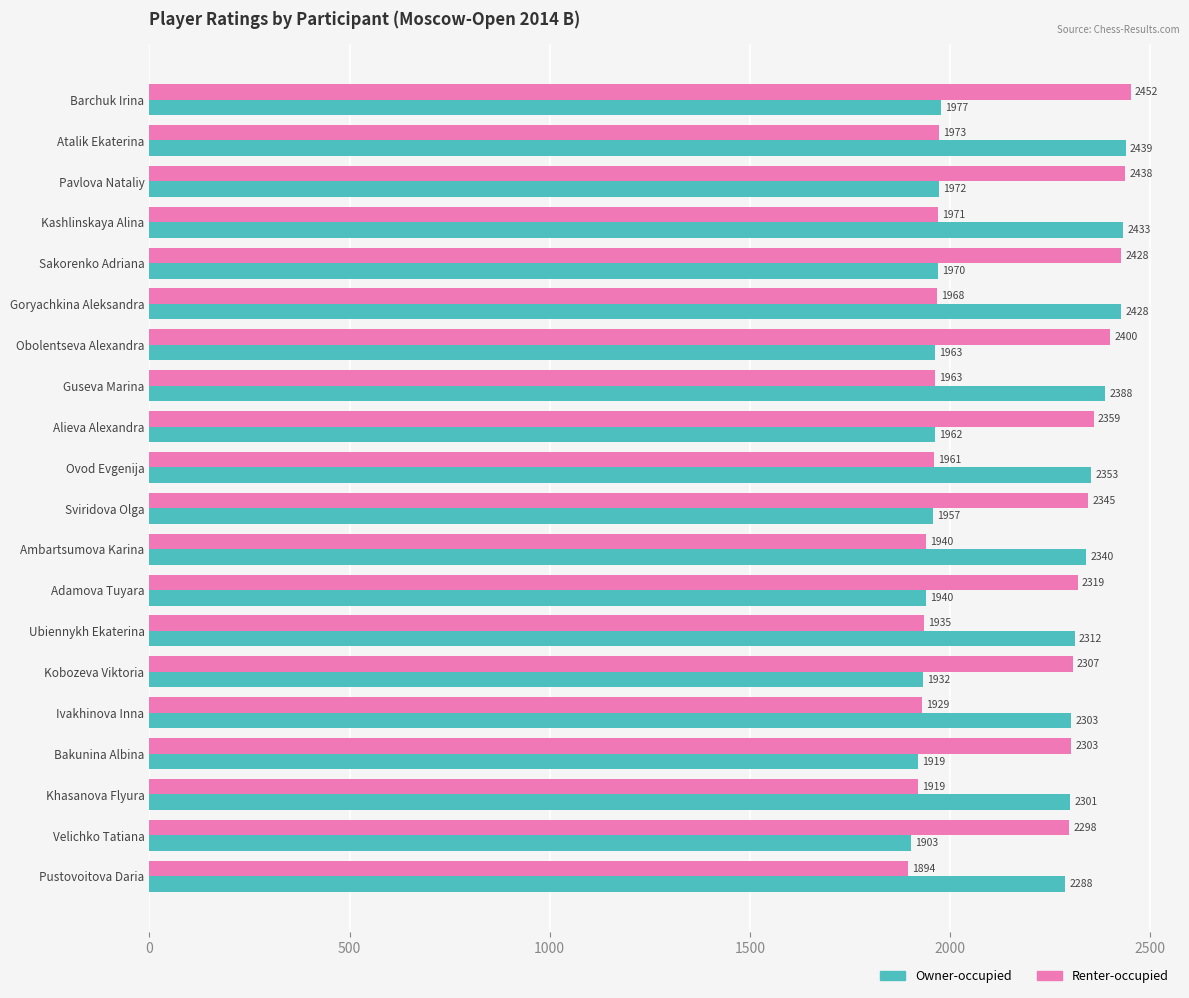

Where is Owner-occupied nearest to the value 2171?

Pustovoitova Daria